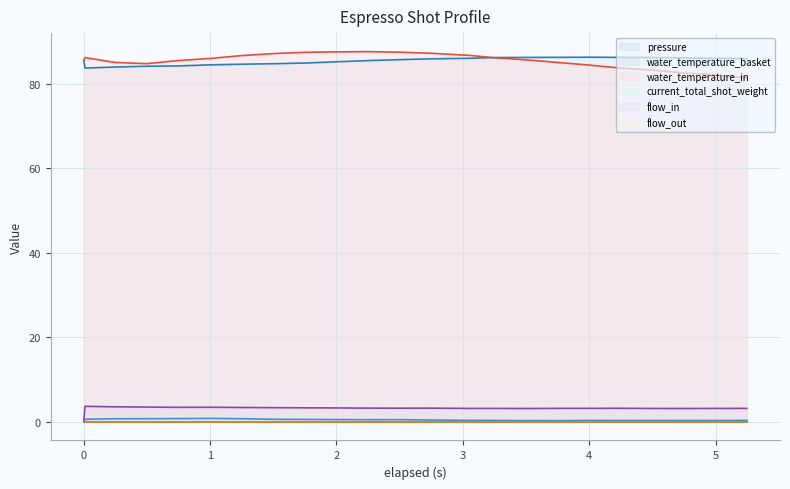

True or false: water_temperature_in (line) has more than 1 interior local peaks.

True